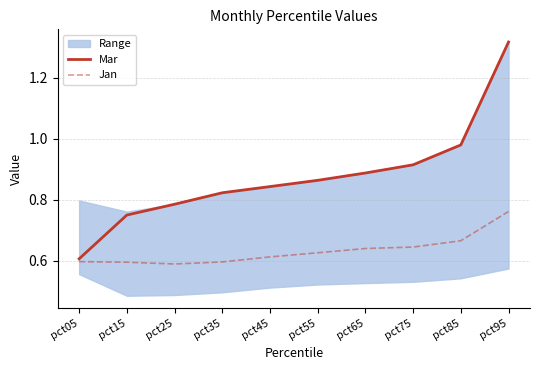

True or false: Jan and Mar cross at least once.

False